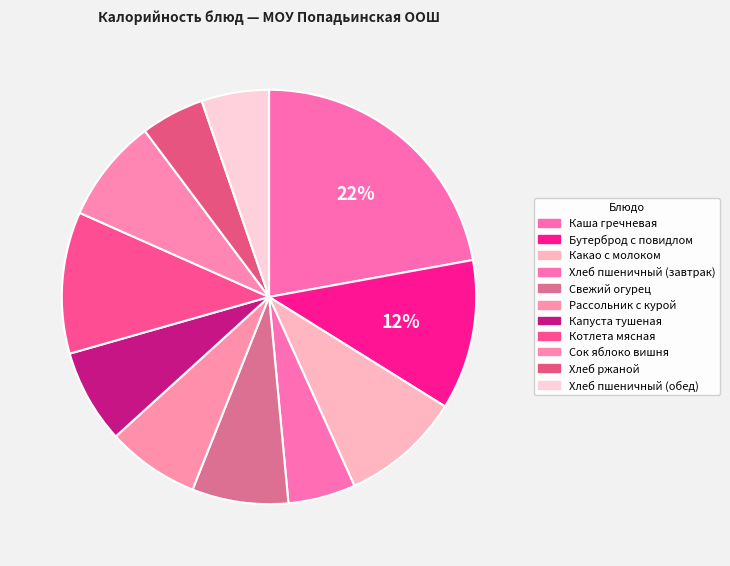

How much of the chart is everything except Каша гречневая?

77.9%